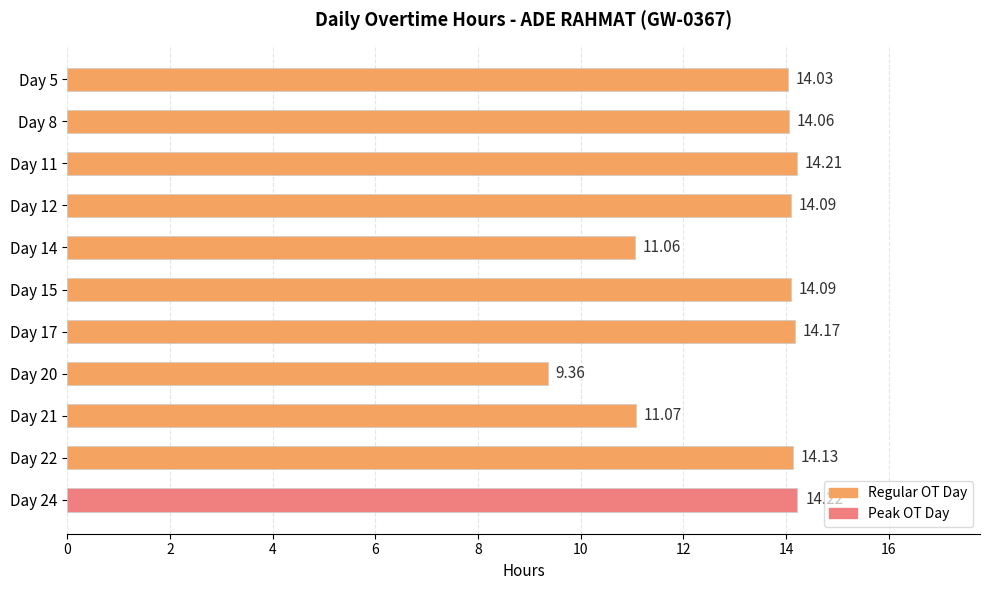

Which has a higher value, Day 17 or Day 22?

Day 17